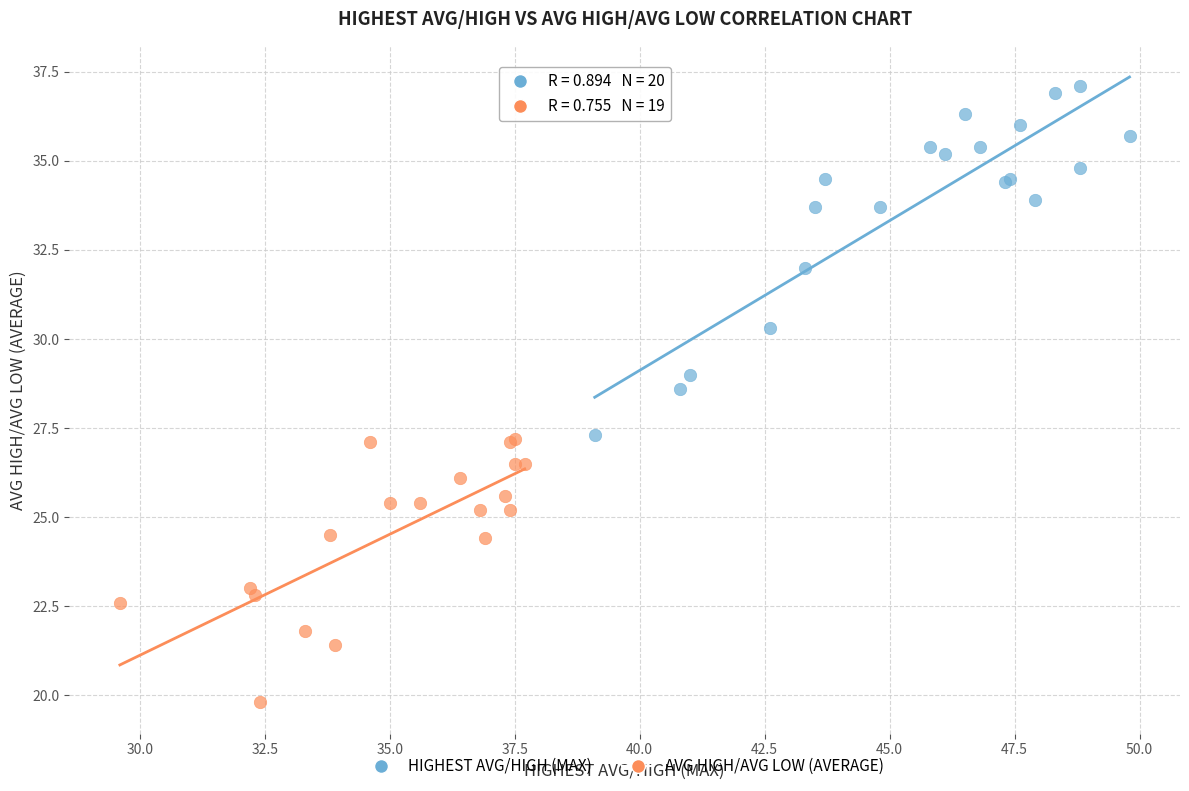

What are all the series names shown in the legend?

HIGHEST AVG/HIGH (MAX), AVG HIGH/AVG LOW (AVERAGE)